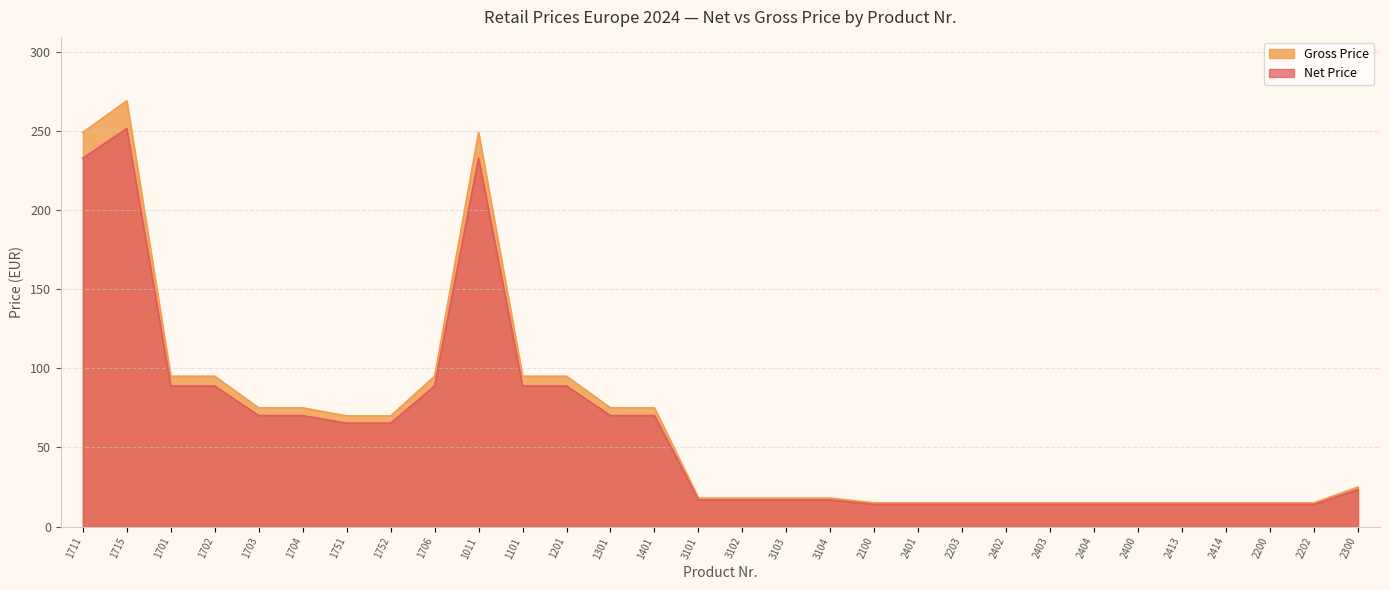

What value does the Net Price series have at 2203?

14.0